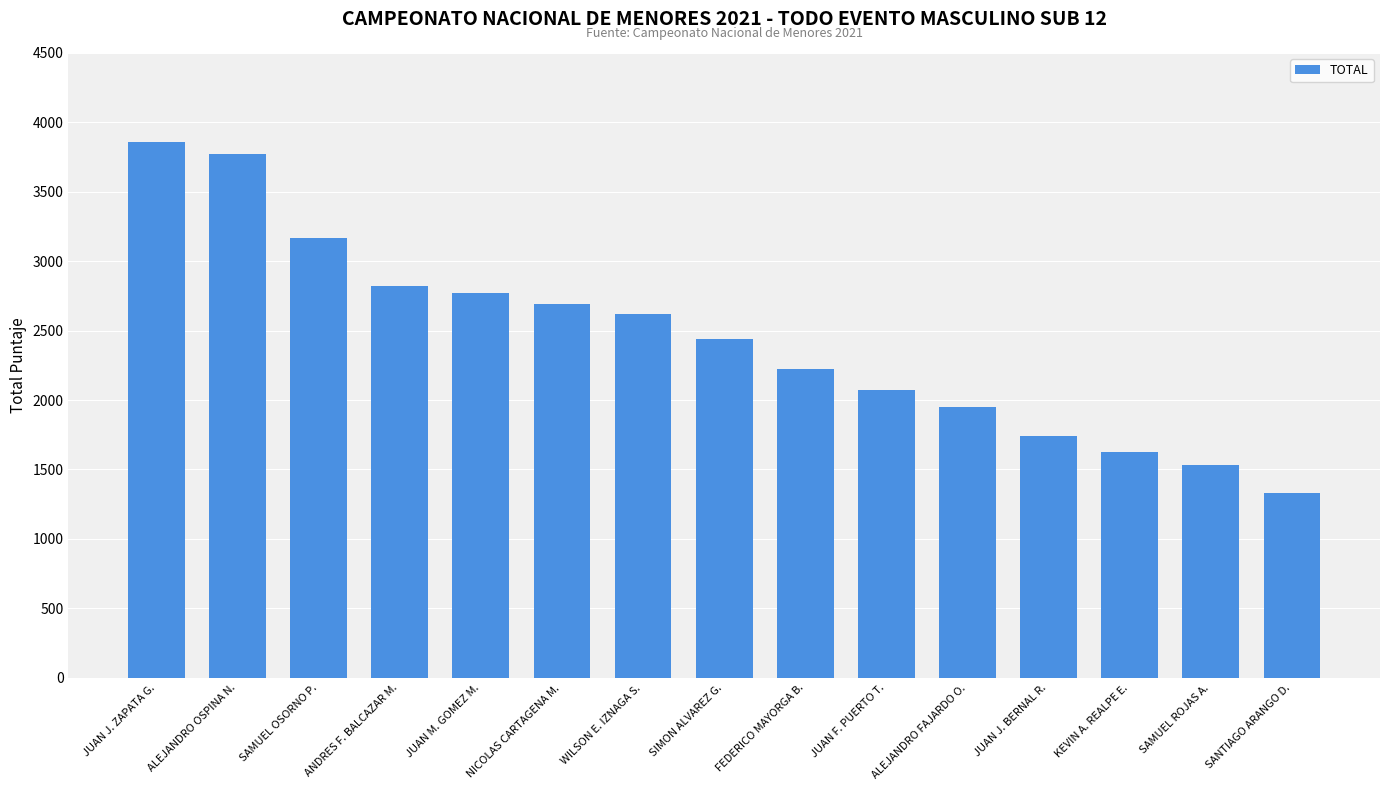

What is the average value?

2441